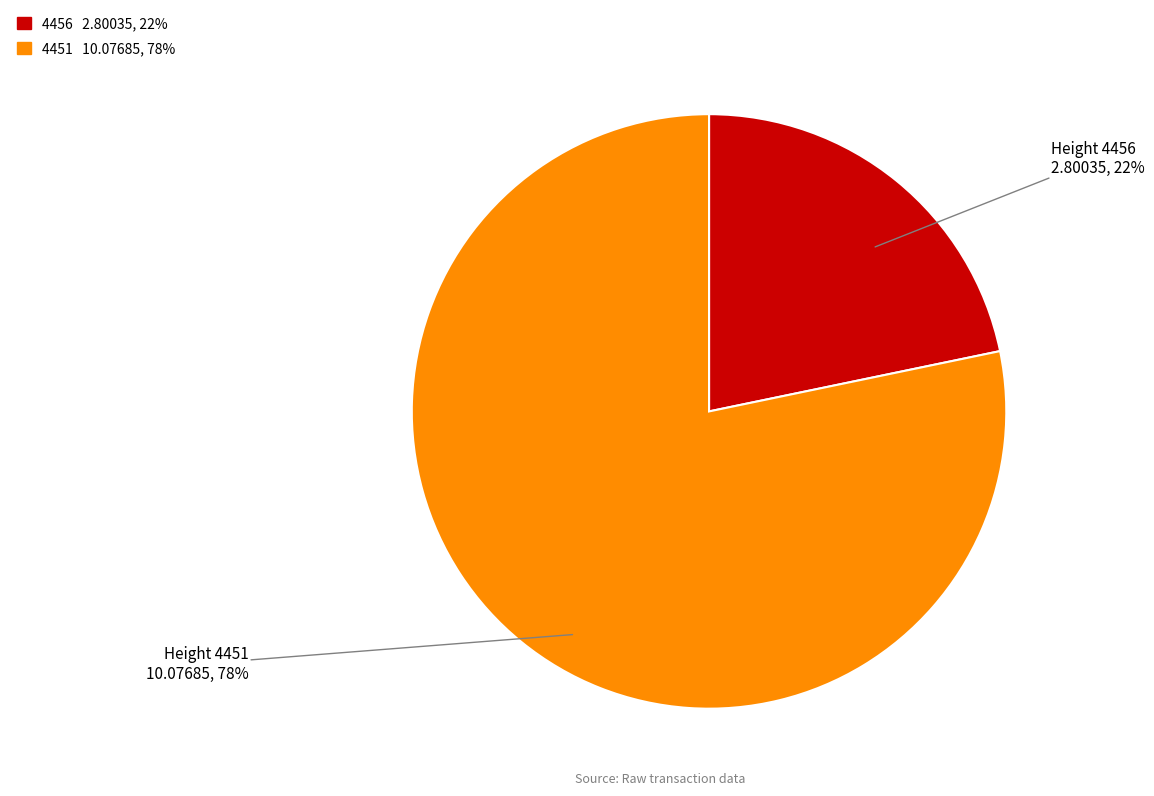

Is there any slice that represents more than half of the pie?

Yes